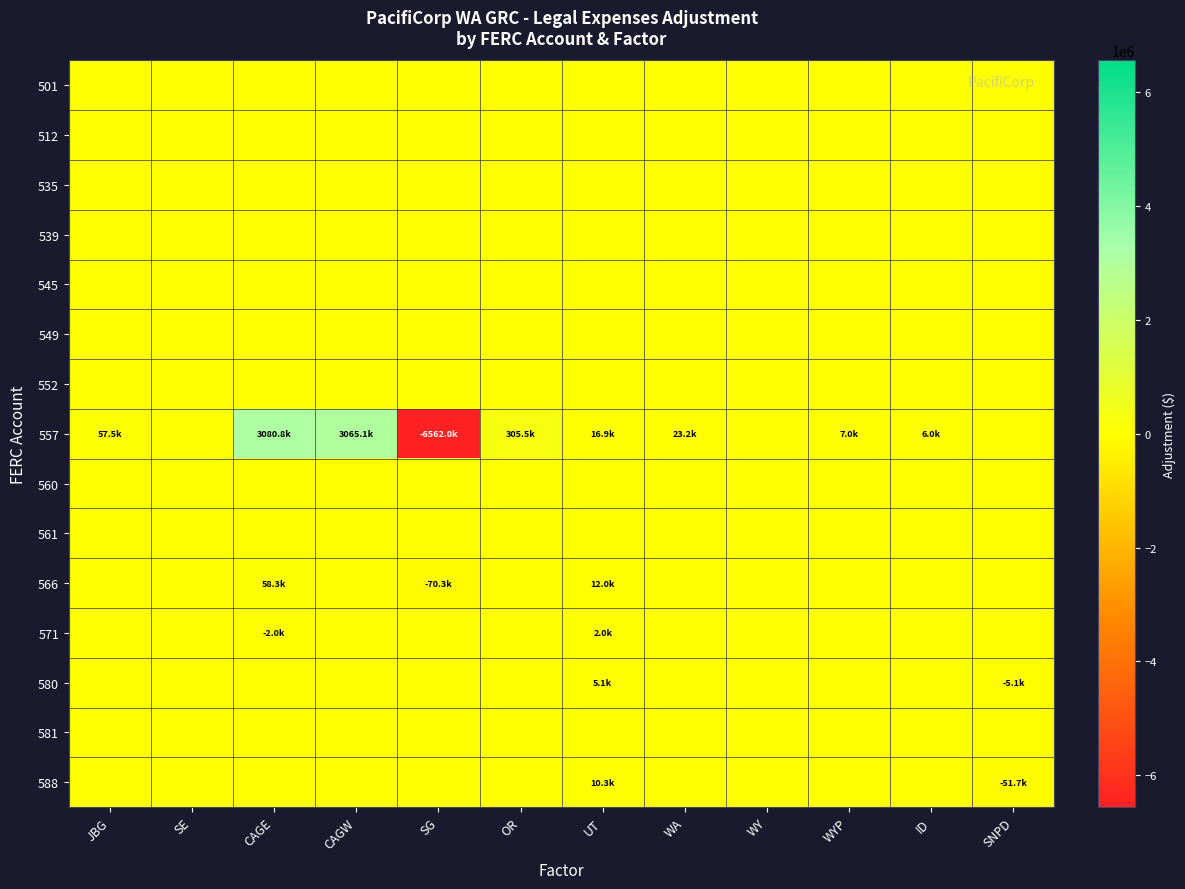

At WY, list the series in order from smallest to largest.

501, 512, 535, 539, 545, 549, 552, 557, 560, 561, 566, 571, 580, 581, 588